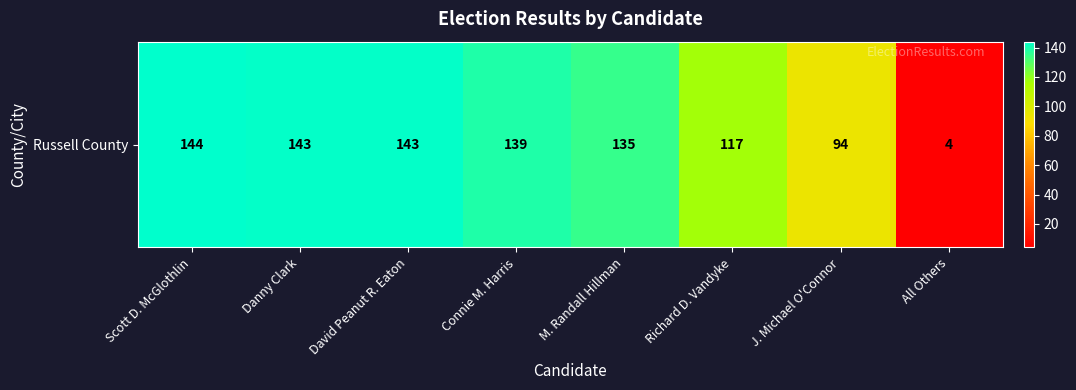

Is it true that the value at Danny Clark is 94?

False